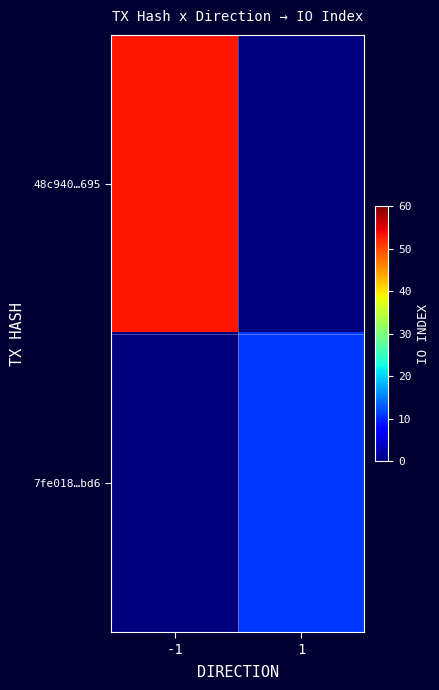

What is the spread (max minus min) of values at -1?

53